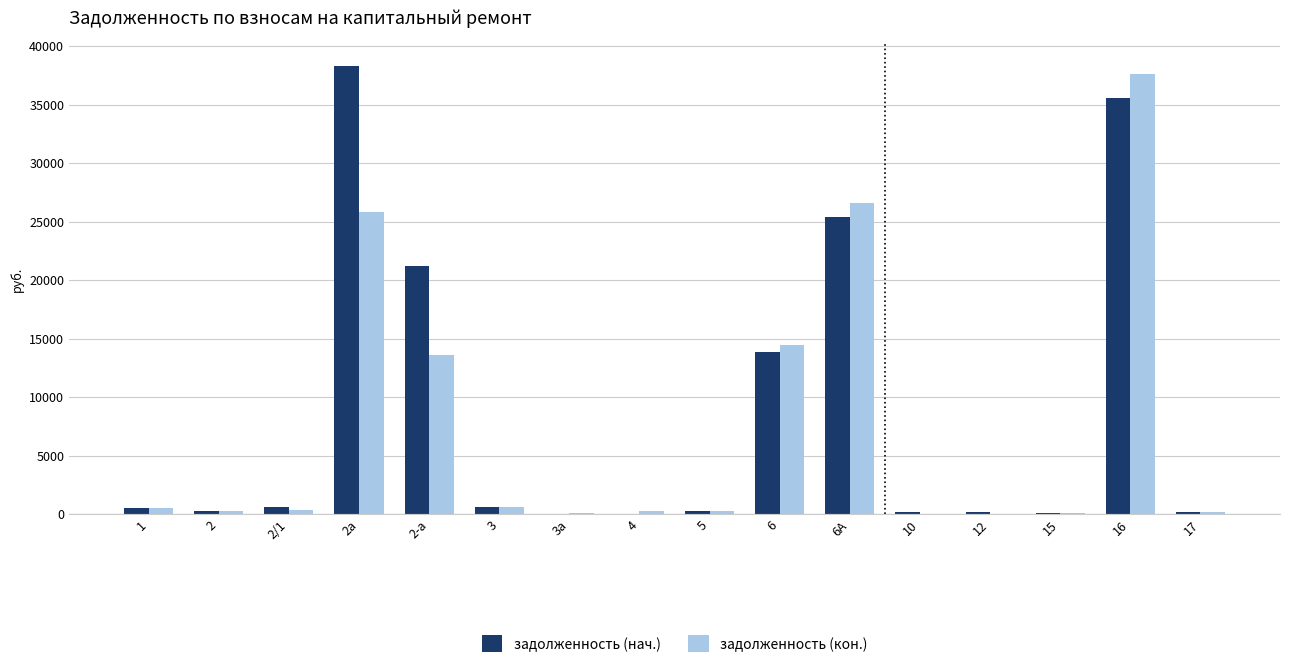

What is the maximum value for задолженность (кон.)?

37623.6